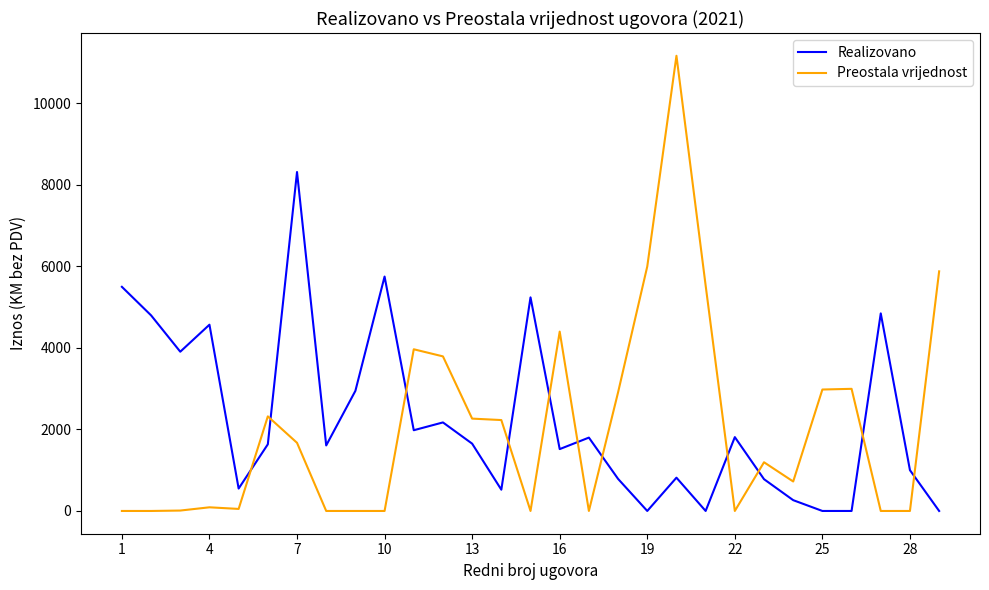

Rank the series by their maximum value, from lowest to highest.

Realizovano, Preostala vrijednost